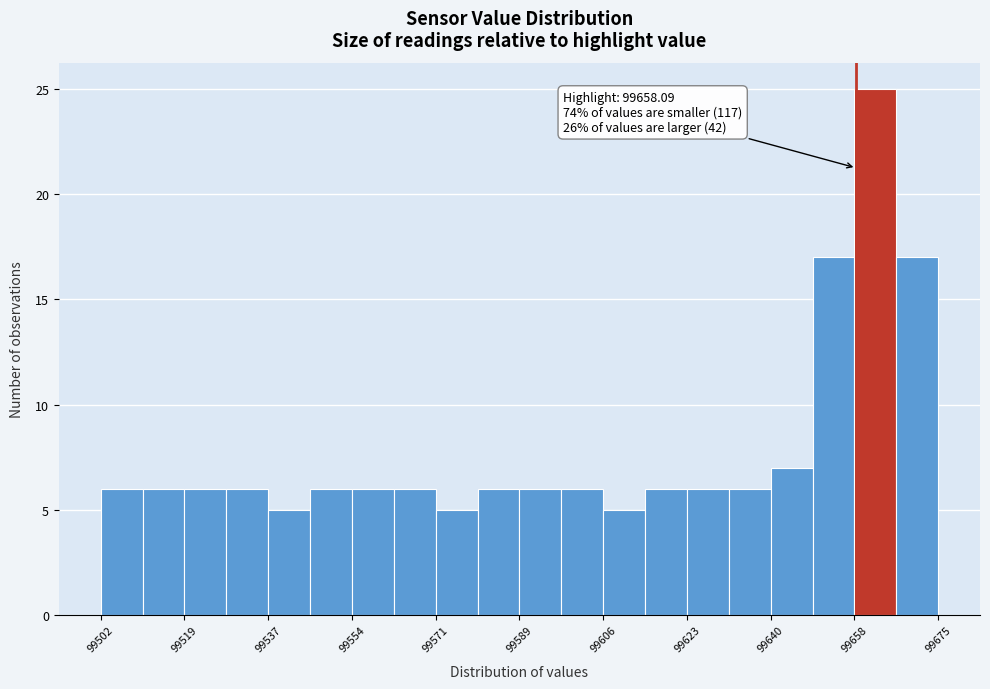

Over which range of the x-axis is the bar tallest?

99658 to 99666